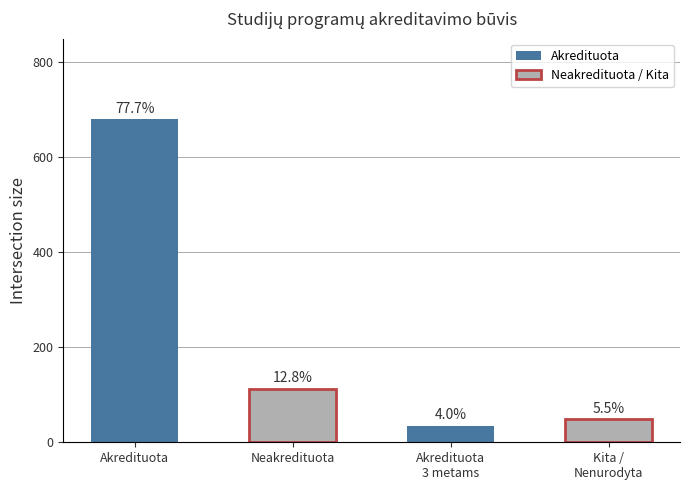

Read the value at Akredituota.

680